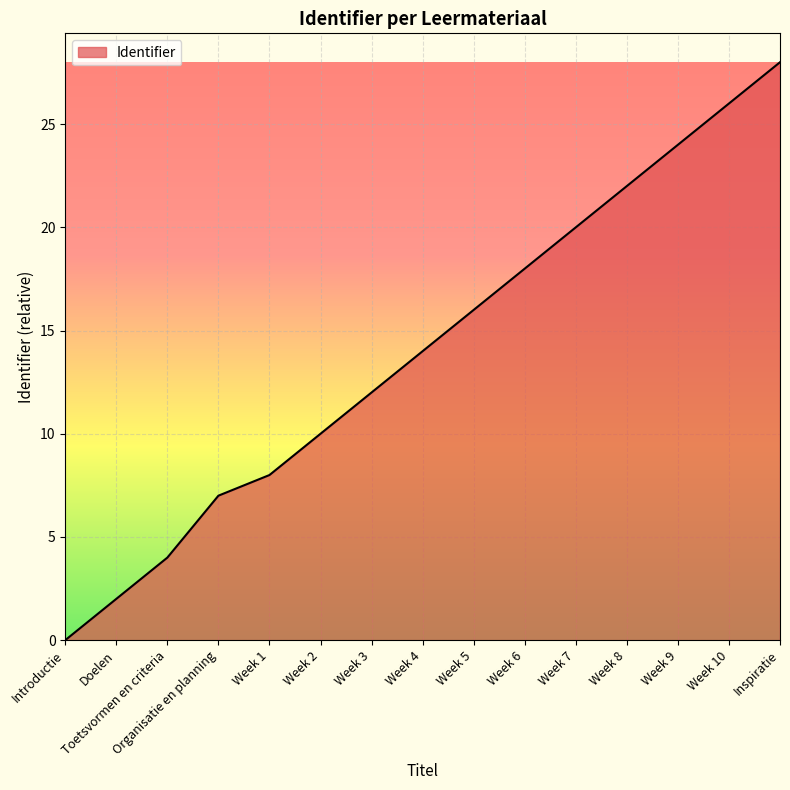

True or false: the data has more than 1 interior local peaks.

False